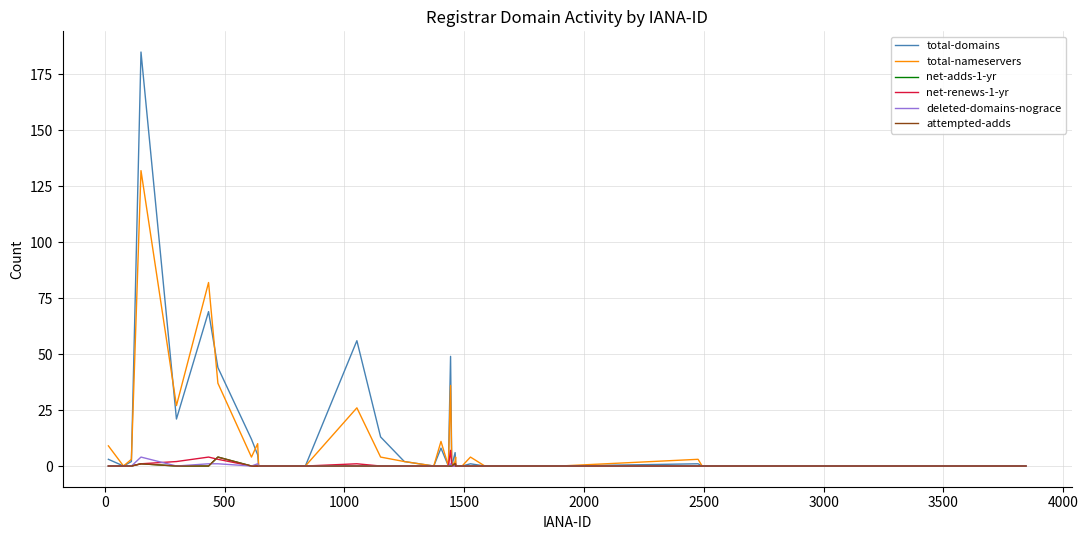

True or false: net-renews-1-yr and deleted-domains-nograce intersect in this chart.

True